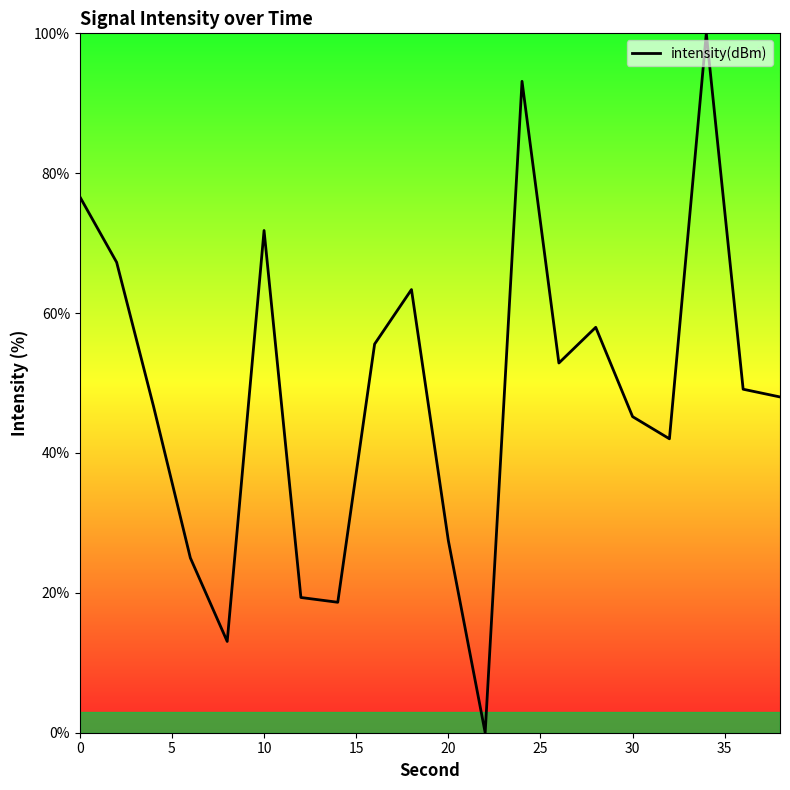

What is the difference between the maximum and minimum values?

100.0